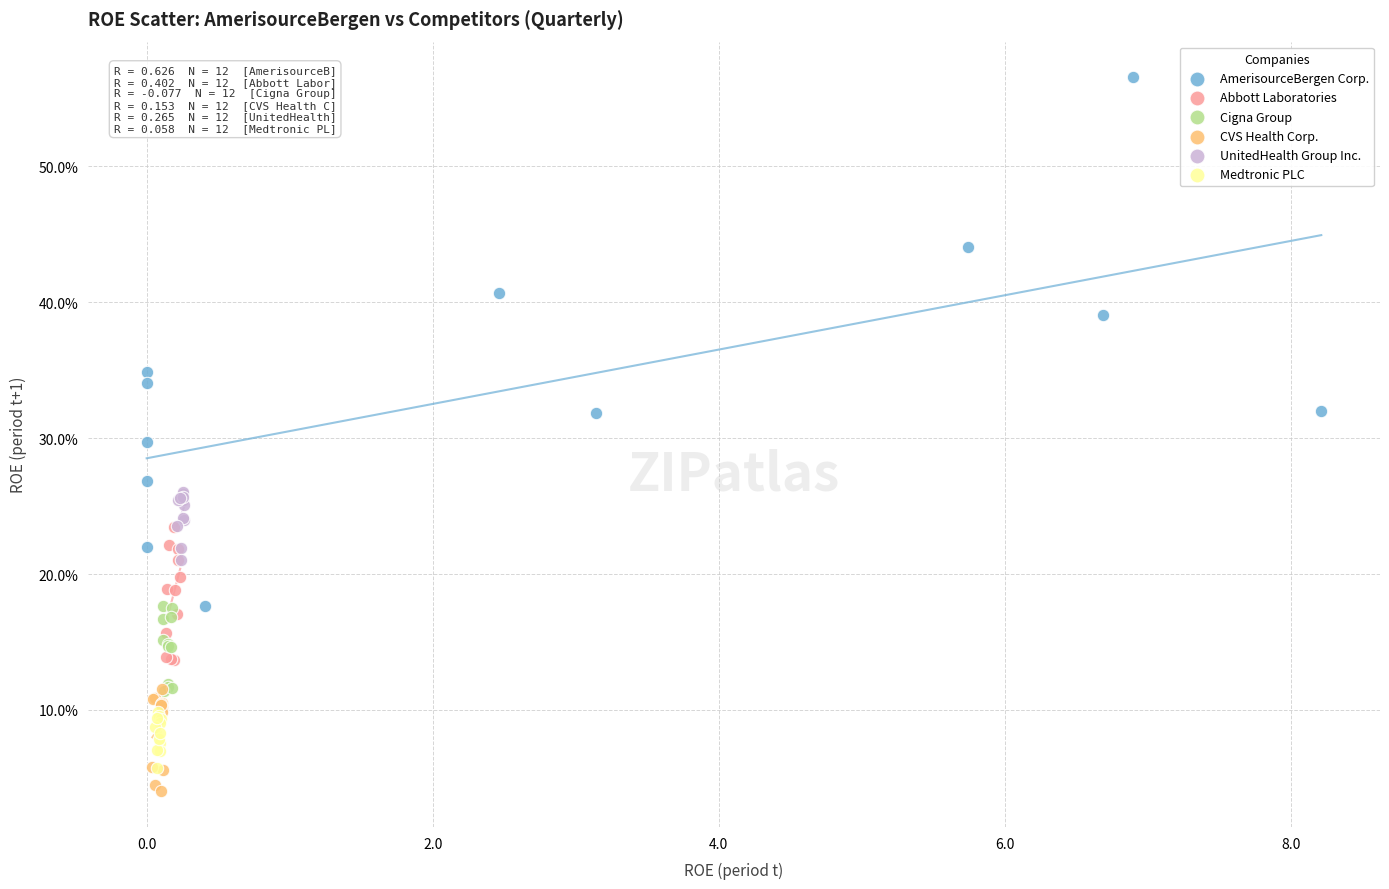

Which series reaches the minimum Y coordinate?

CVS Health Corp.